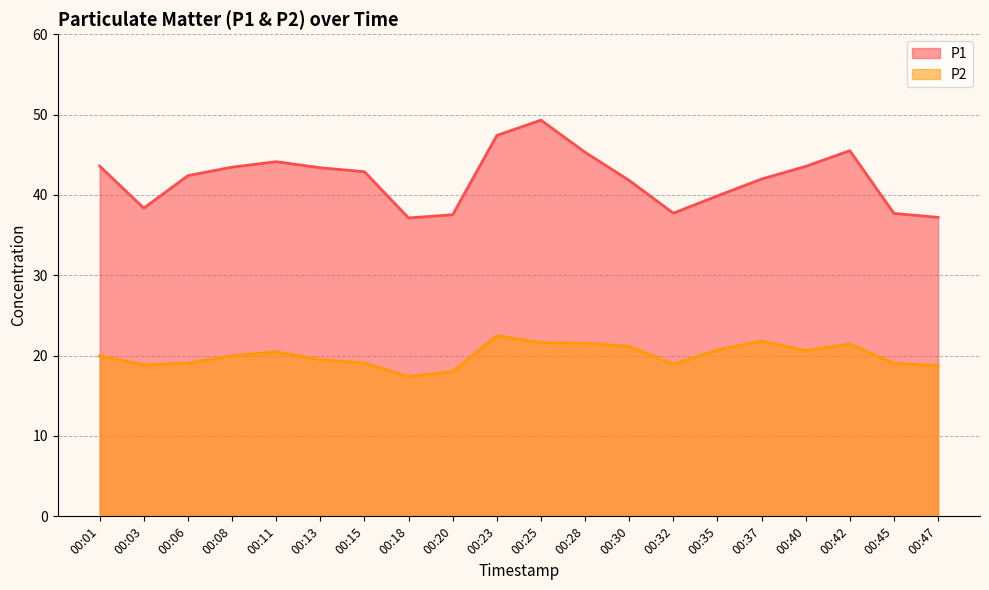

At which category does the chart reach its peak across all series?

00:25